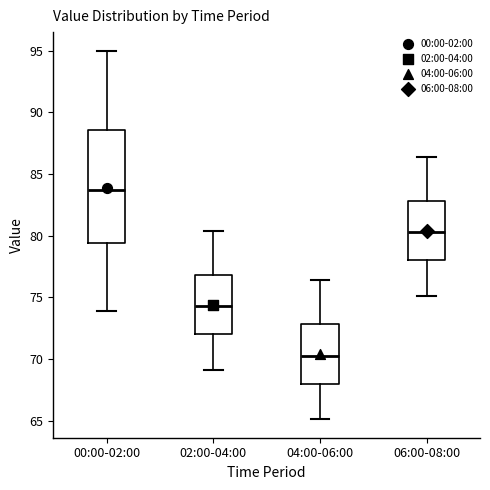

Where is the upper edge of the box for 02:00-04:00 on the y-axis? The values are not printed on the chart, so give them approximately, as read against the axis.

77.0